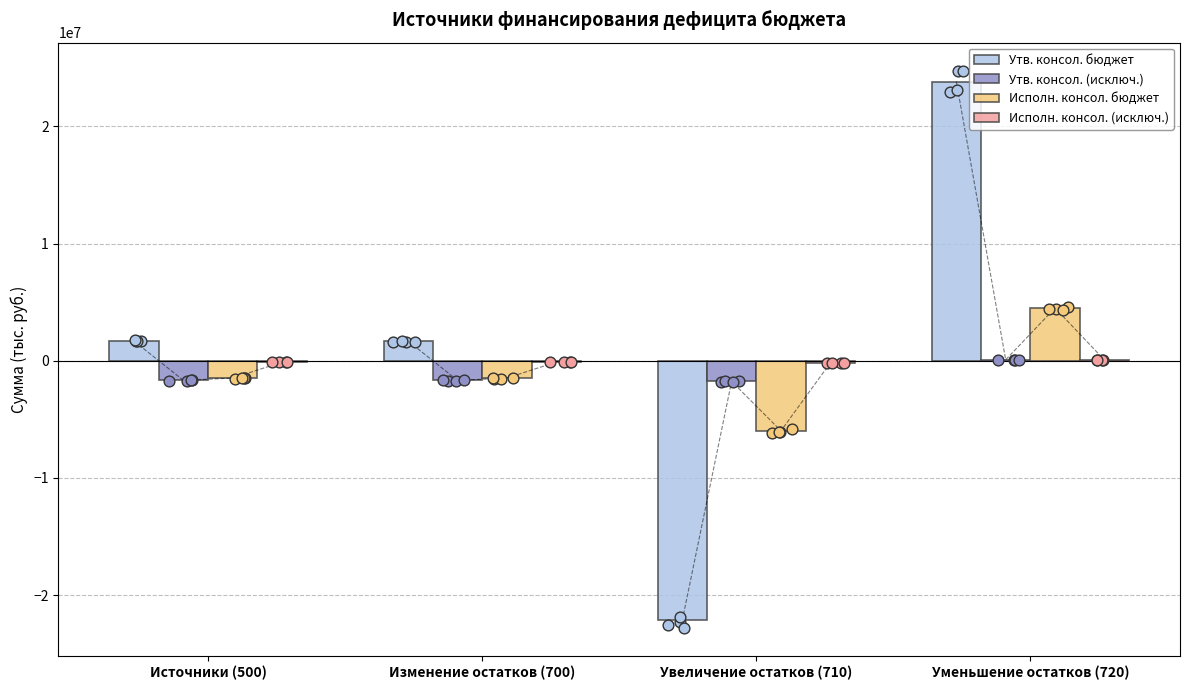

At which category is the sum across all series the highest?

Уменьшение остатков (720)